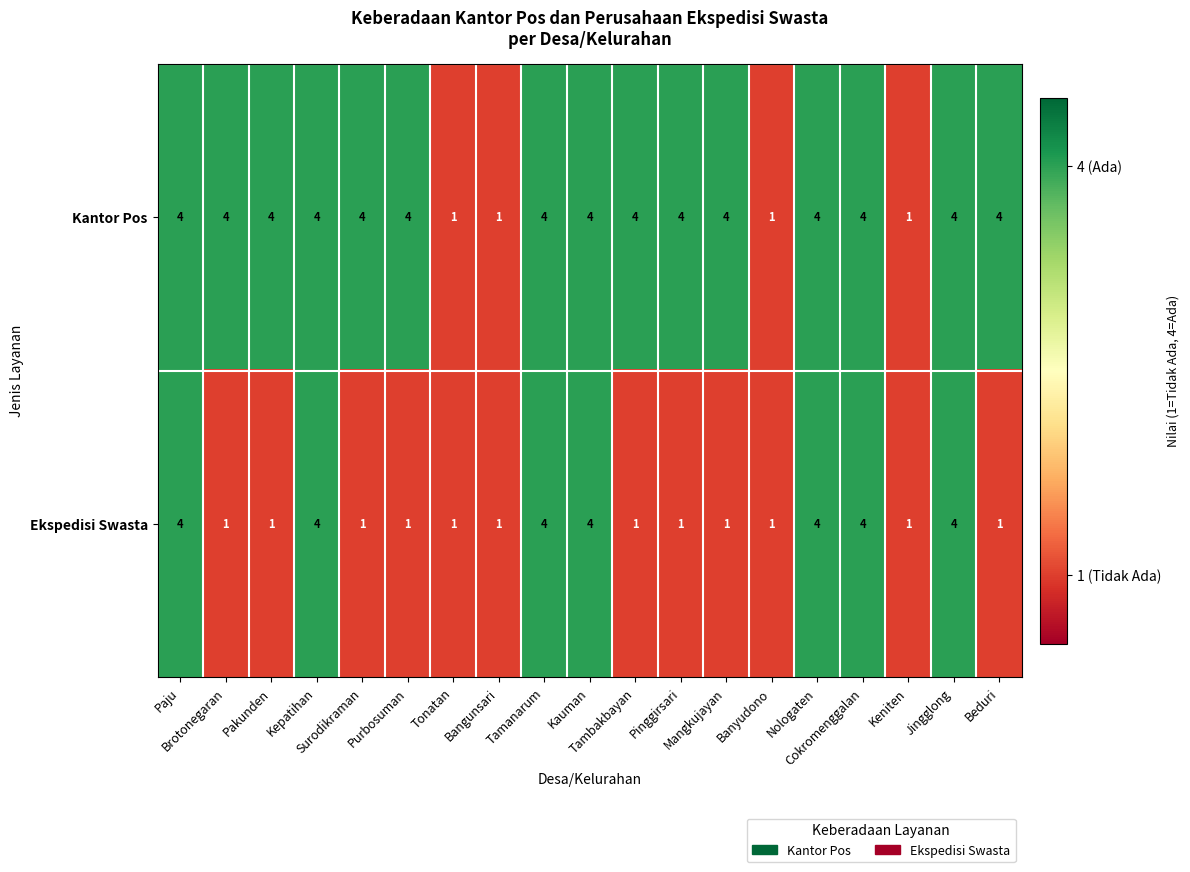

At Mangkujayan, list the series in order from largest to smallest.

Kantor Pos, Ekspedisi Swasta